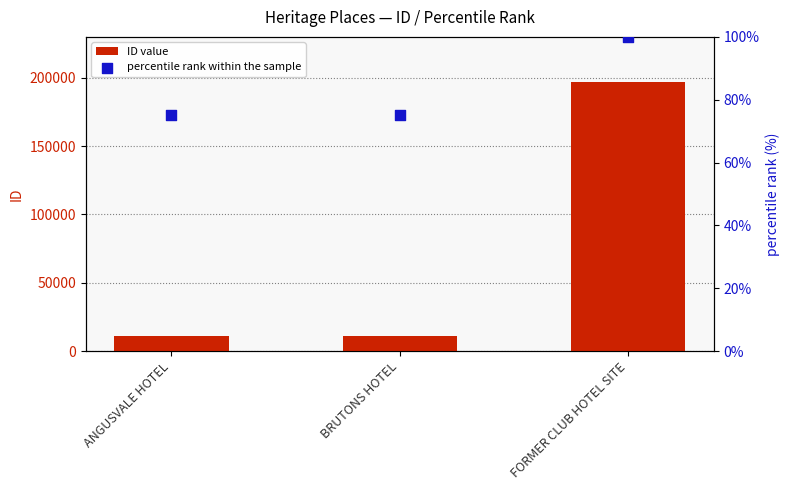

What is the total value across all series at FORMER CLUB HOTEL SITE?

197238